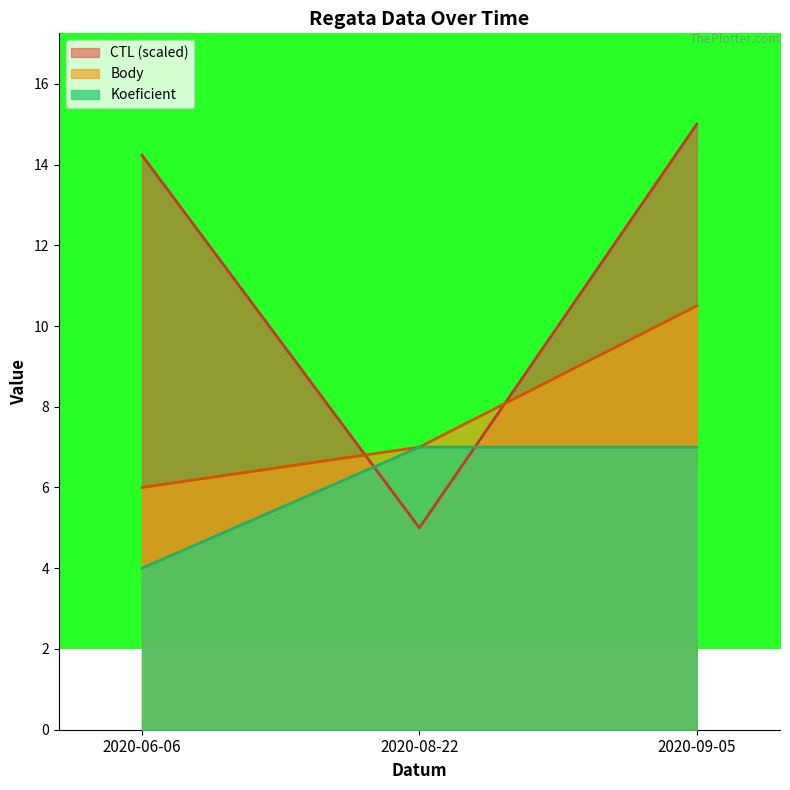

Which label corresponds to the smallest value in the chart?

2020-06-06